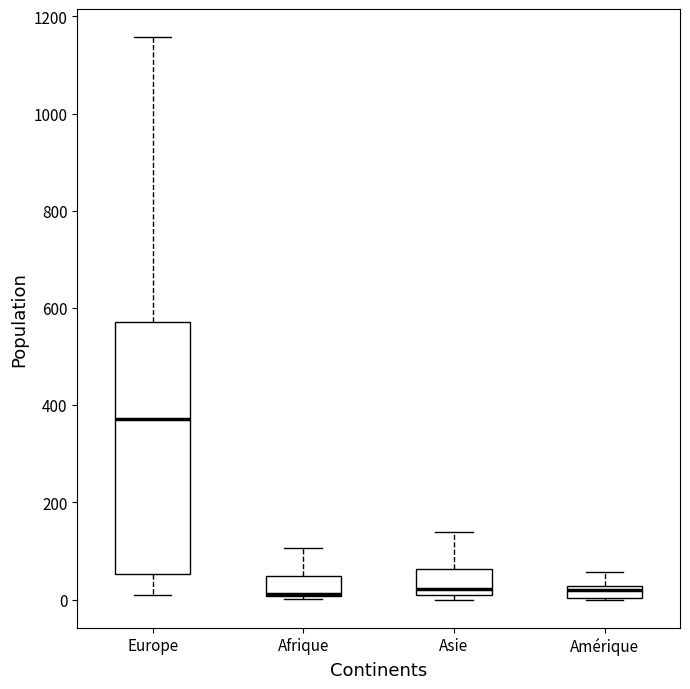

Which box's median line is the highest?

Europe